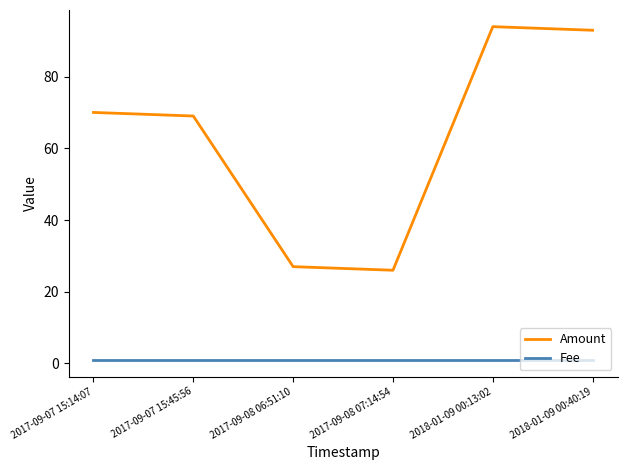

What is the total value across all series at 2018-01-09 00:13:02?

94.9